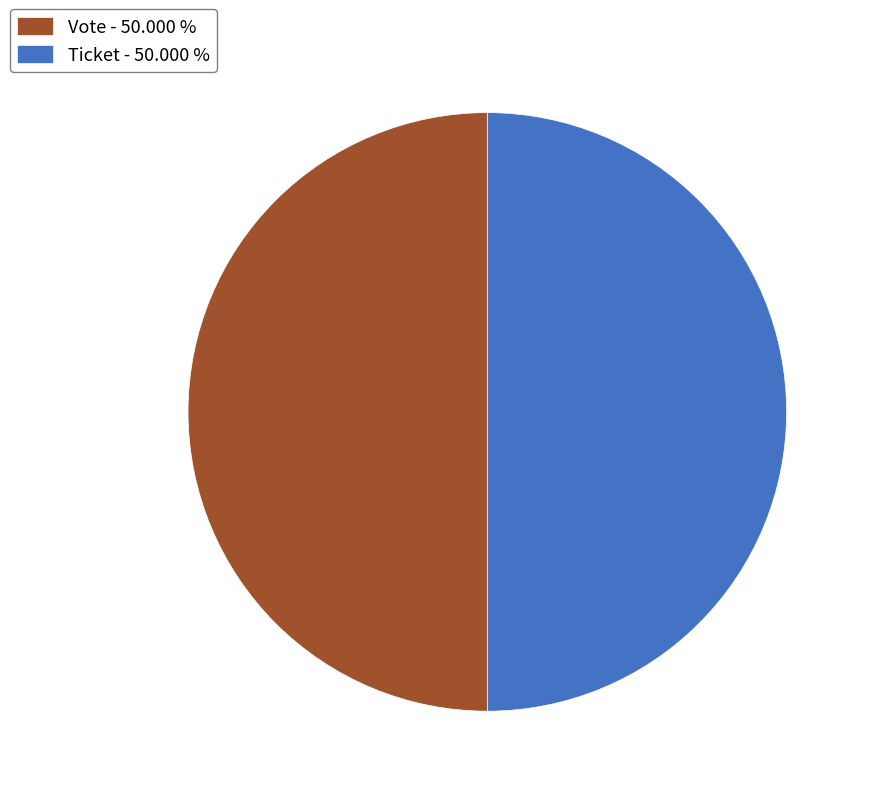

Approximately how many times larger is the value at Ticket - 50.000 % compared to Vote - 50.000 %?

1.0